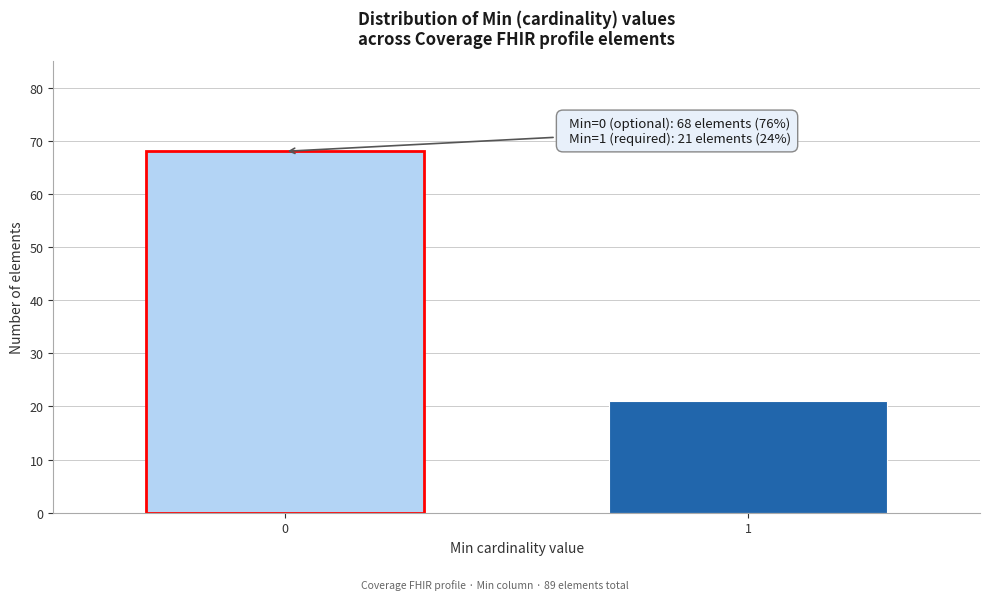

Reading left to right, extract all data points from this chart.

0=68	1=21